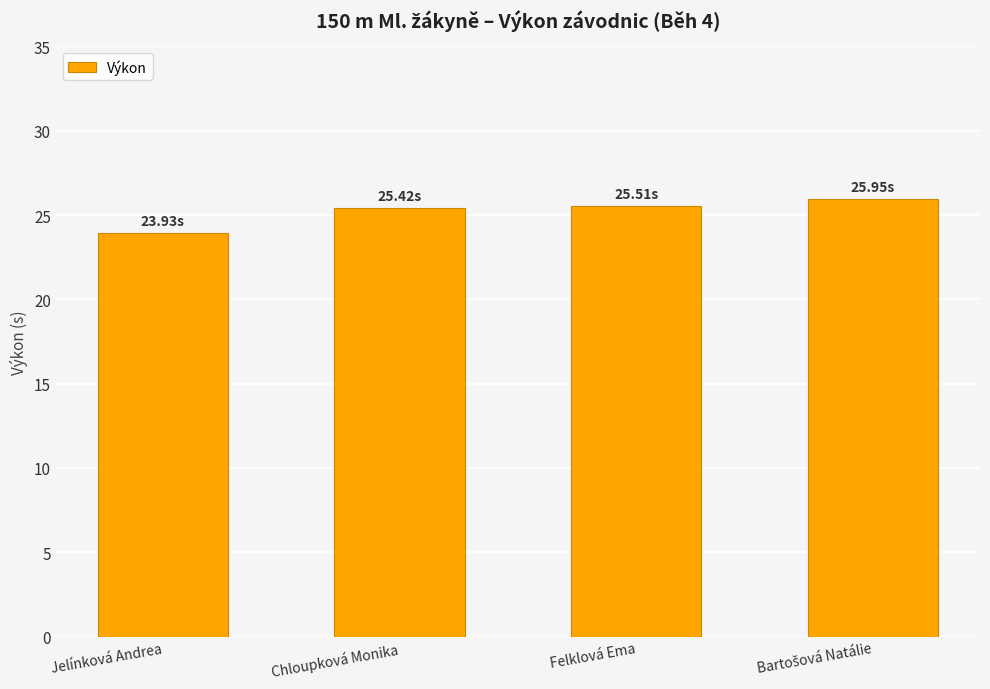

How many data points are above 25?

3